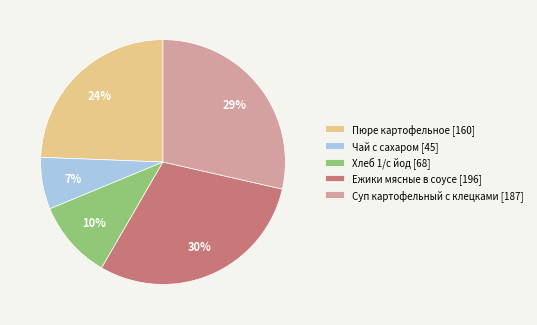

Does Чай с сахаром represent more than half of the total?

No